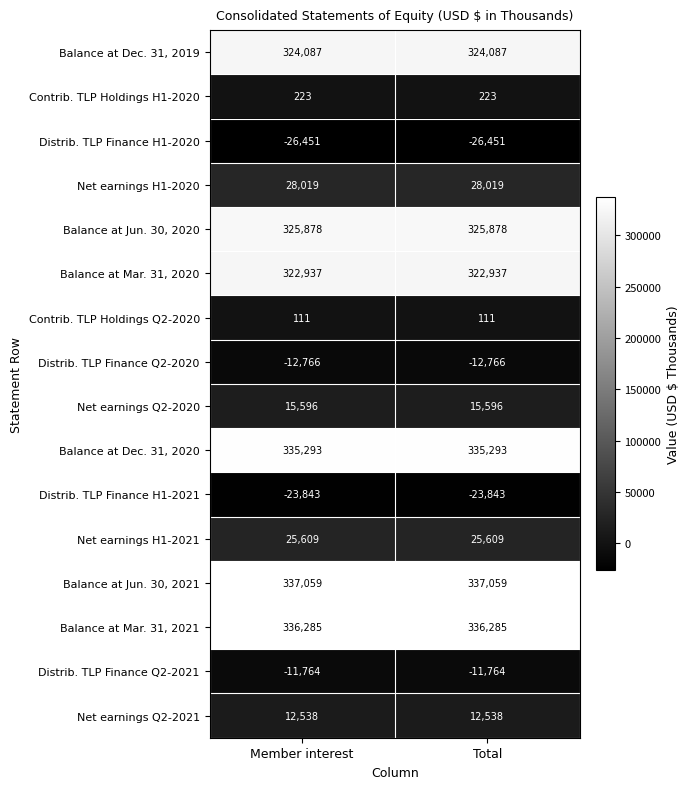

What is the maximum value shown in the chart?

337059